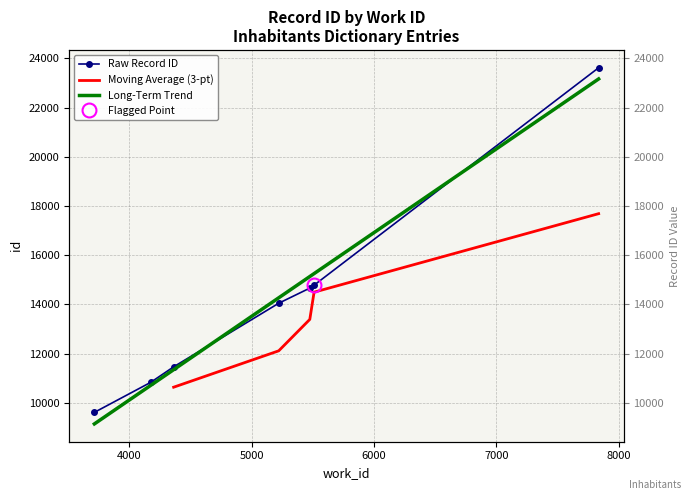

Which has a higher value, 4000 or 6000?

6000